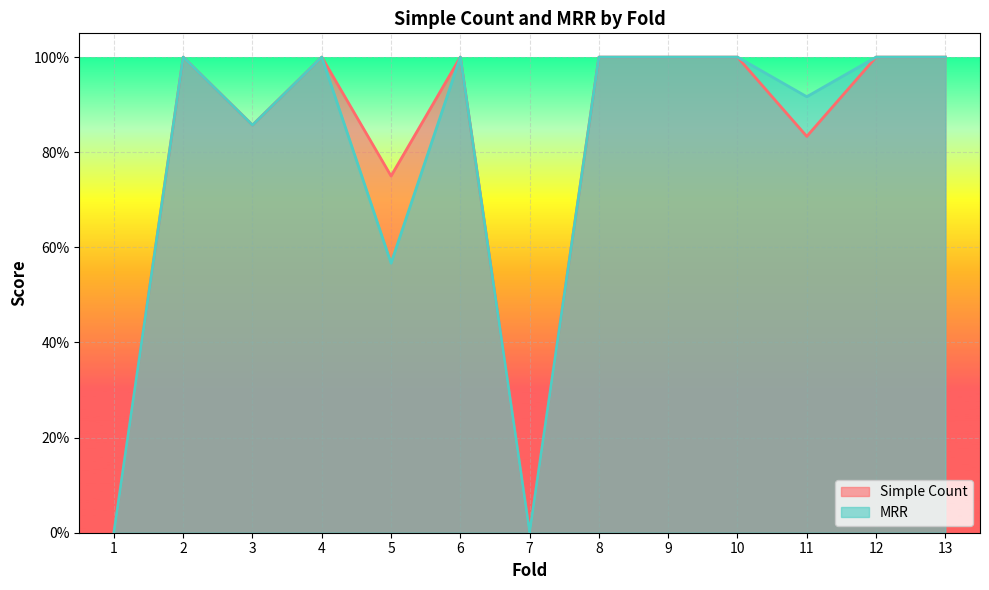

True or false: Simple Count has more than 1 interior local peaks.

True